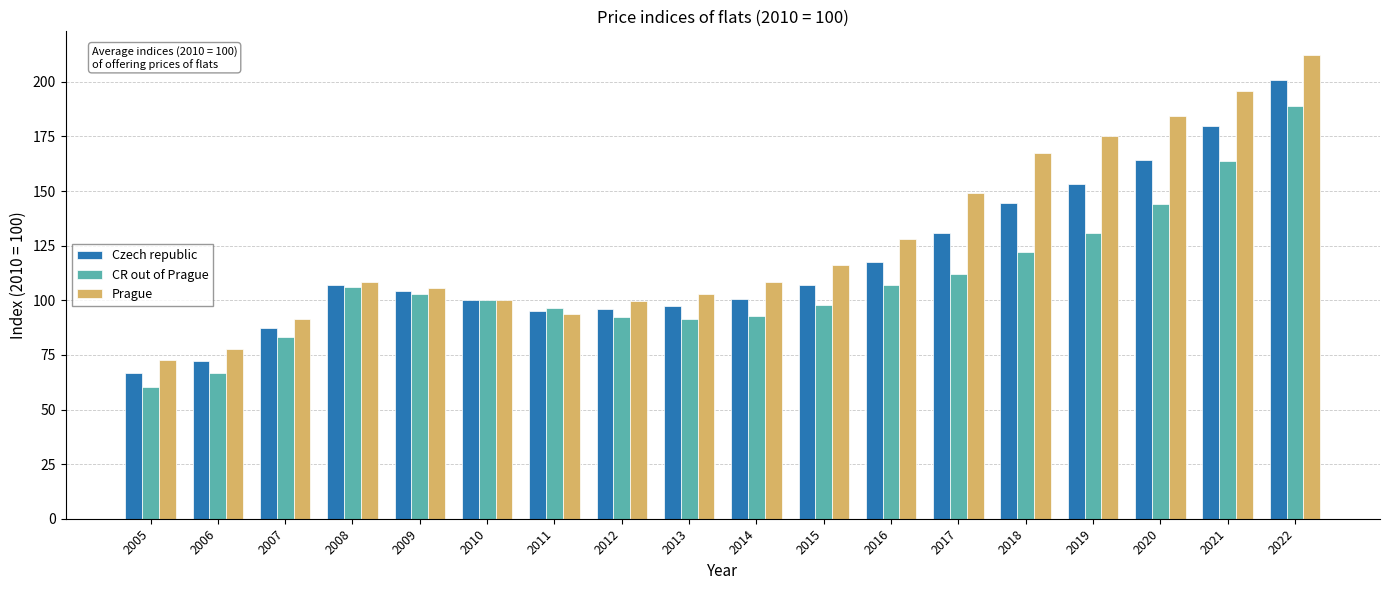

What is the difference between the Czech republic values at 2015 and 2011?

11.8